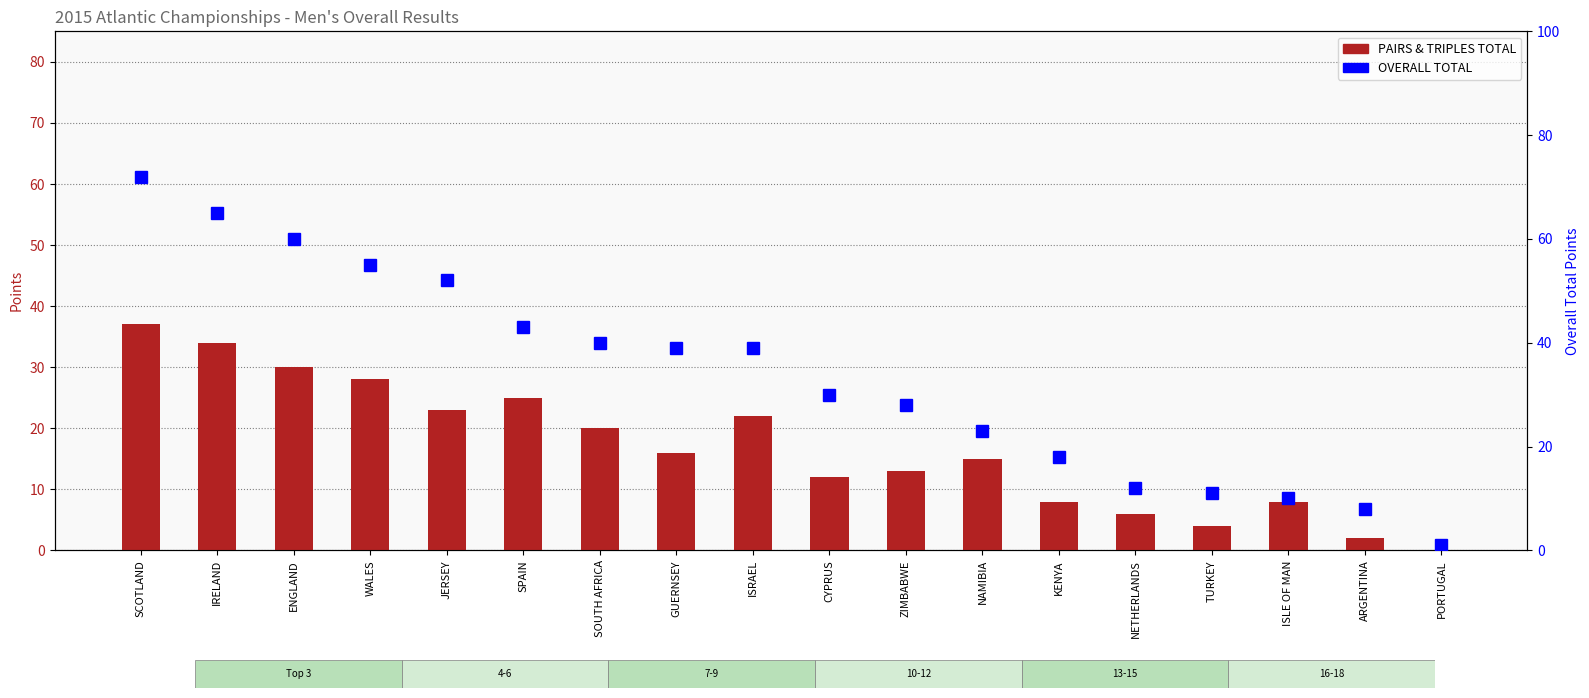

What is the sum of the OVERALL TOTAL values at TURKEY and WALES?

66